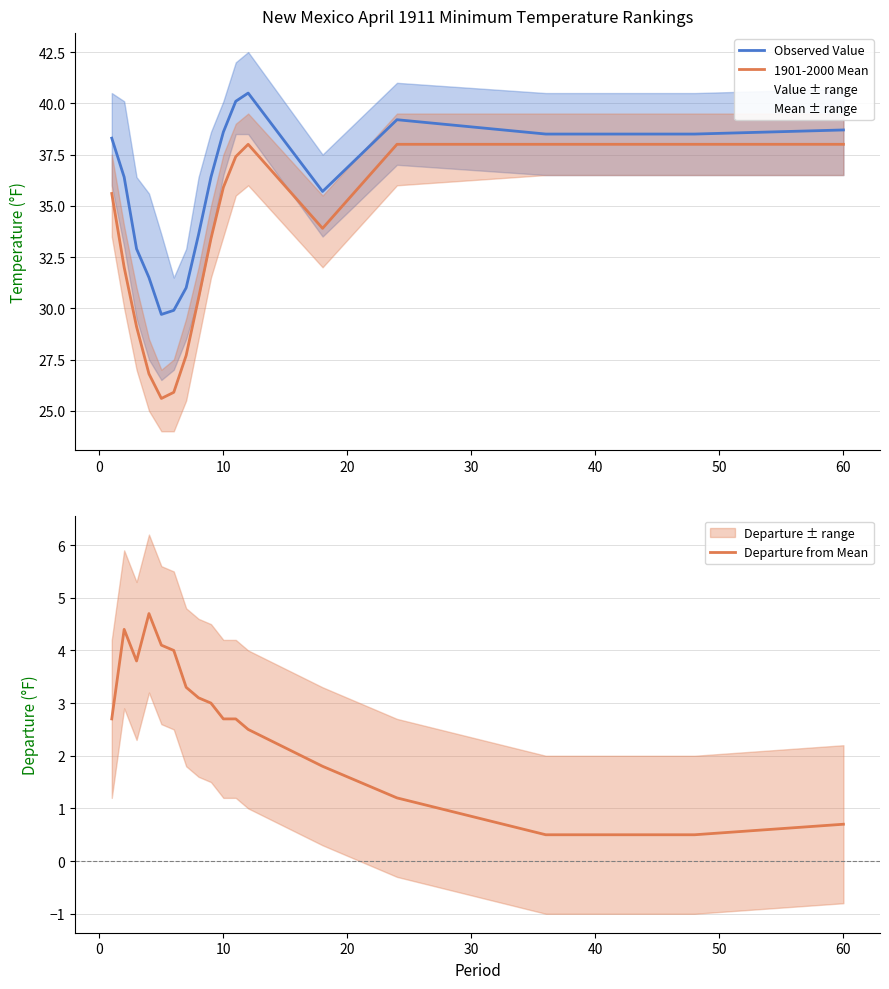

The value of Observed Value at 60 is 38.7. True or false?

True